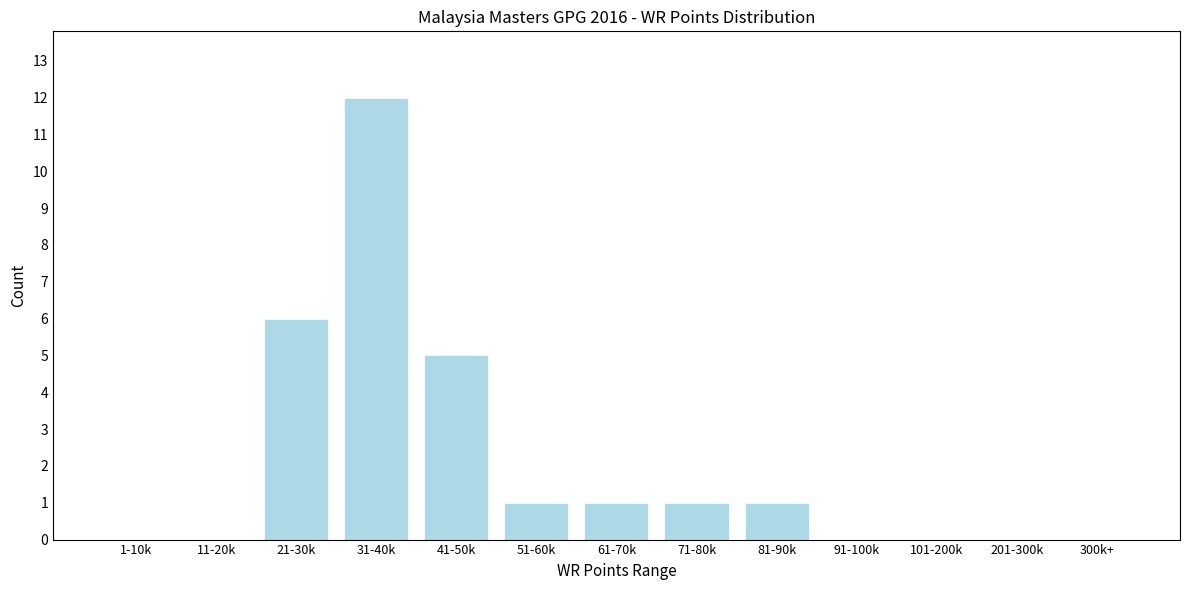

Reading left to right, what are all the values shown in this chart?

1-10k=0	11-20k=0	21-30k=6	31-40k=12	41-50k=5	51-60k=1	61-70k=1	71-80k=1	81-90k=1	91-100k=0	101-200k=0	201-300k=0	300k+=0